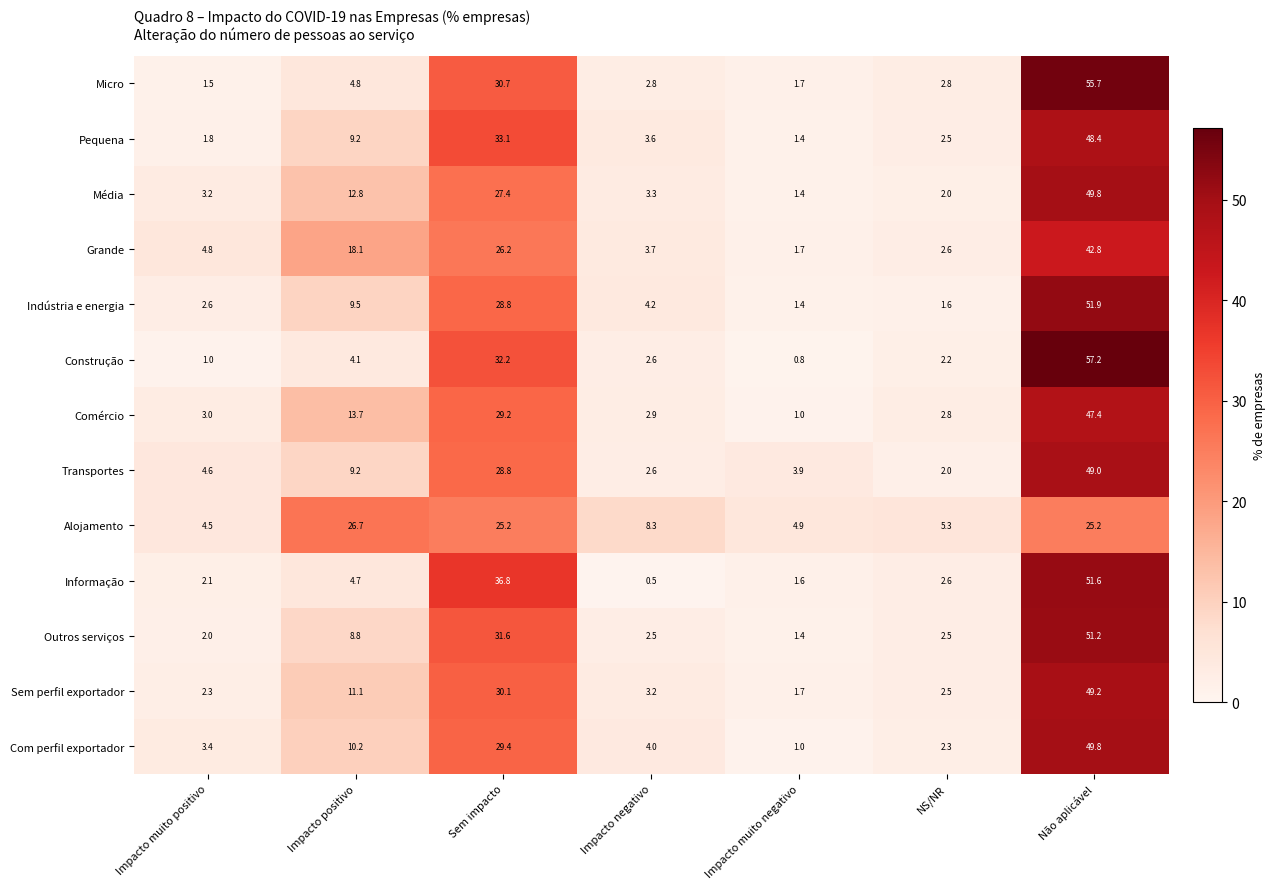

Where does the Grande series first go above 4?

Impacto muito positivo